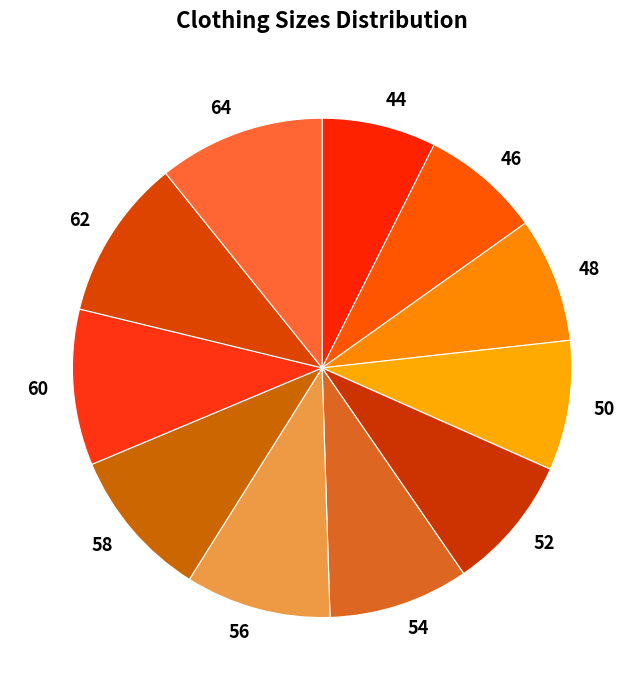

Is the sum of 50 and 56 greater than half?

No